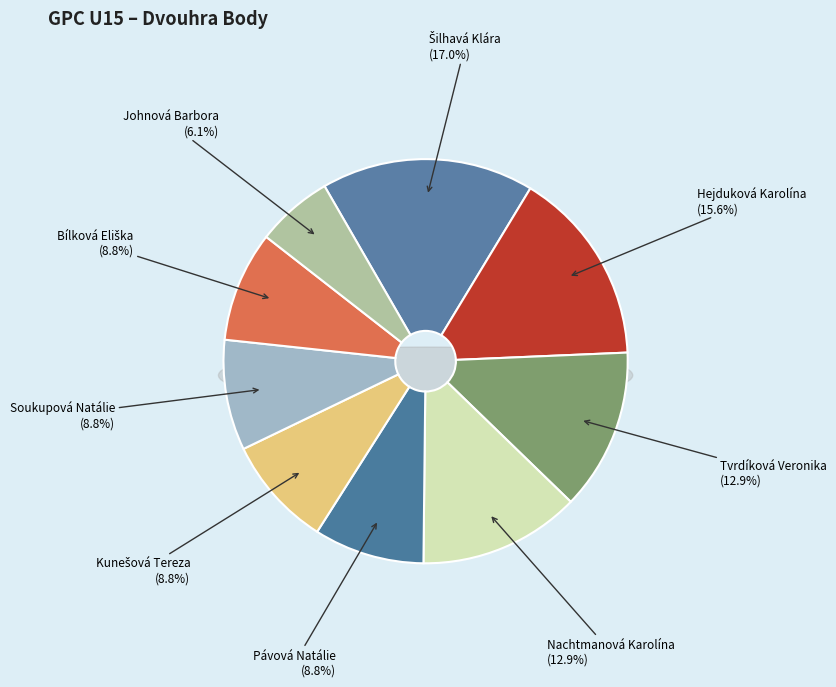

How many slices are in this pie chart?

9